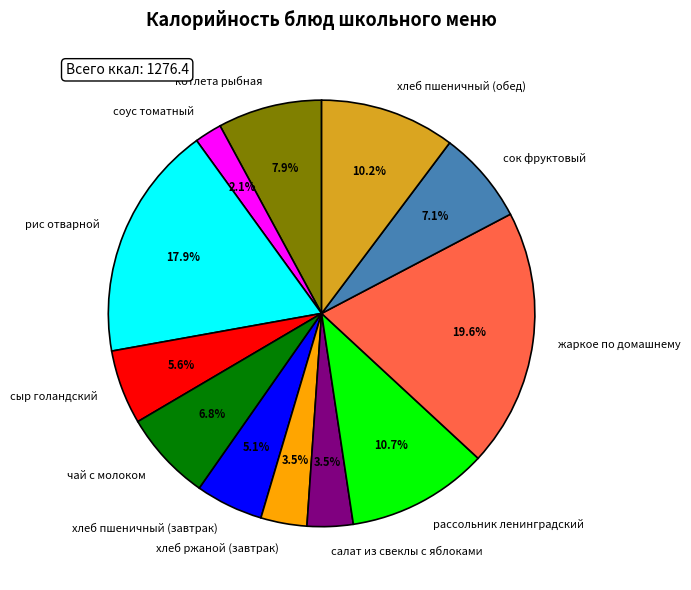

Which slice is the smallest?

соус томатный